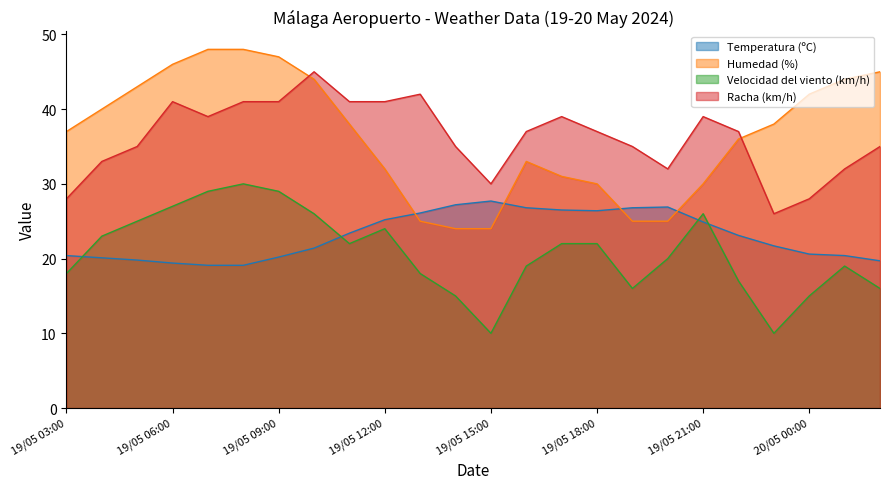

Where is the first local maximum for Racha (km/h)?

19/05 06:00